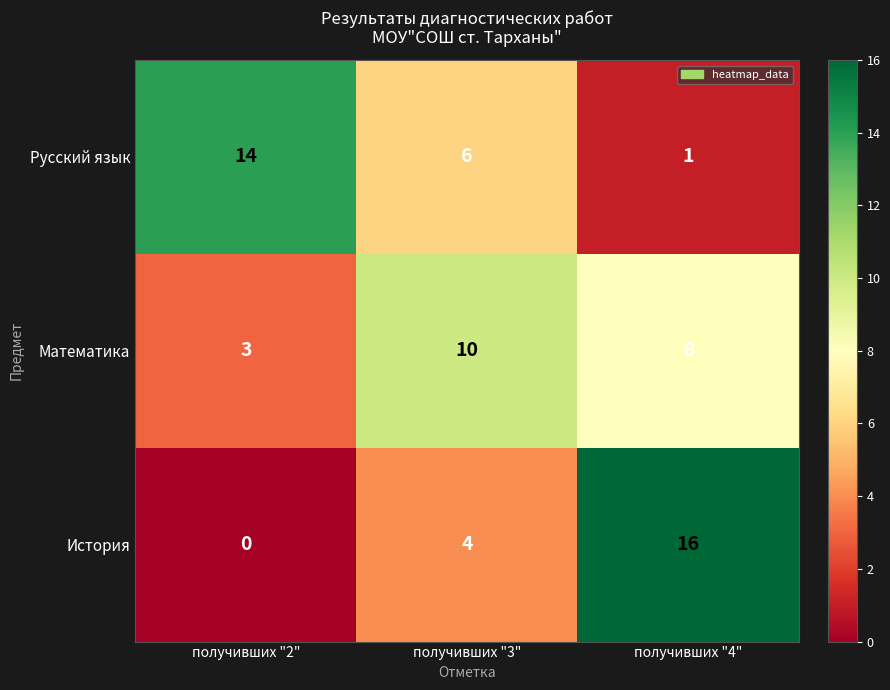

Rank the series by their maximum value, from lowest to highest.

Математика, Русский язык, История